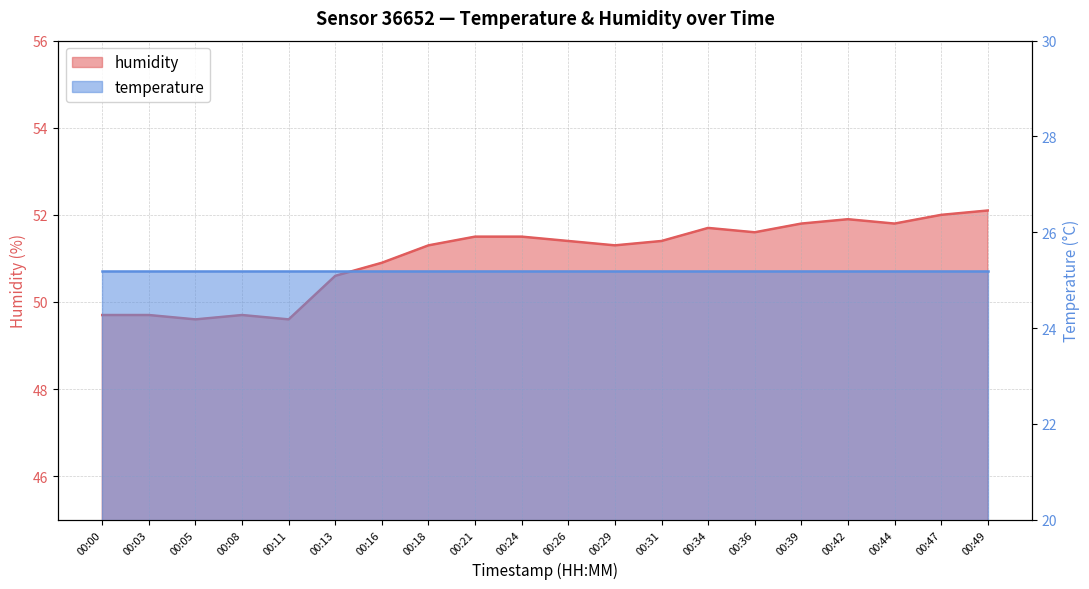

Where is the data nearest to the value 50?

00:00